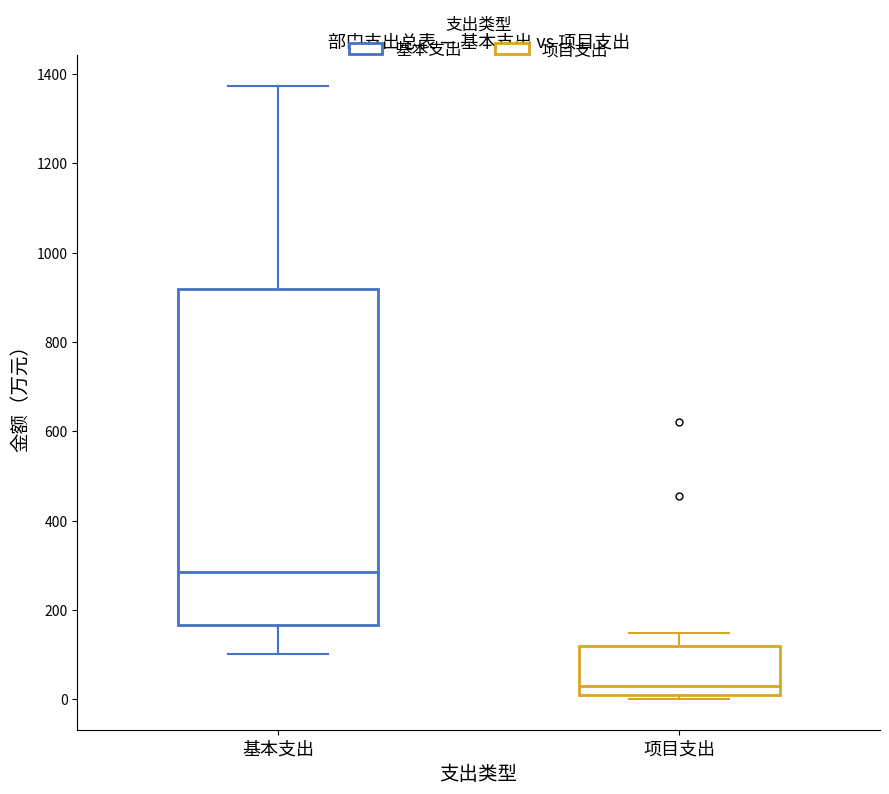

Comparing the boxes themselves (not the whiskers), which one is the tallest?

基本支出